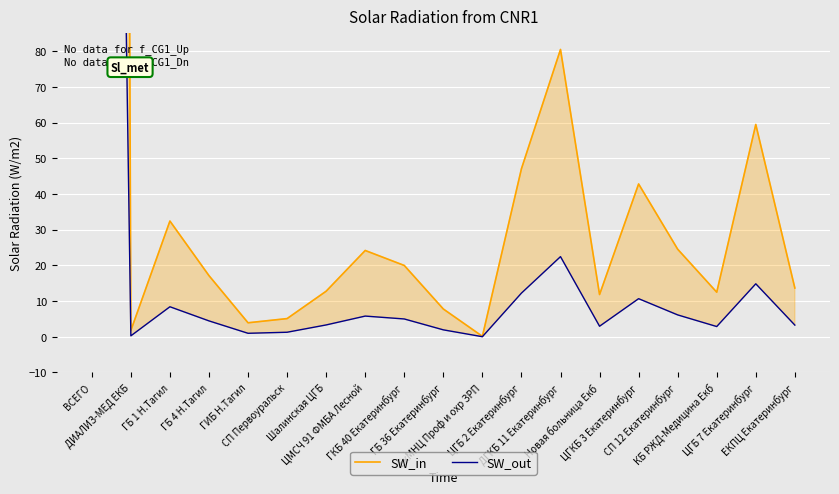

True or false: SW_in has a value of 47.1 at ЦГБ 2 Екатеринбург.

True